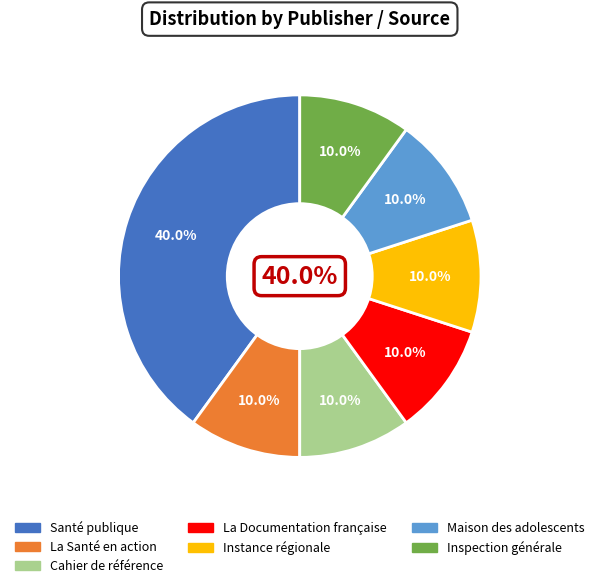

To the nearest percent, what is the average slice percentage?

14%